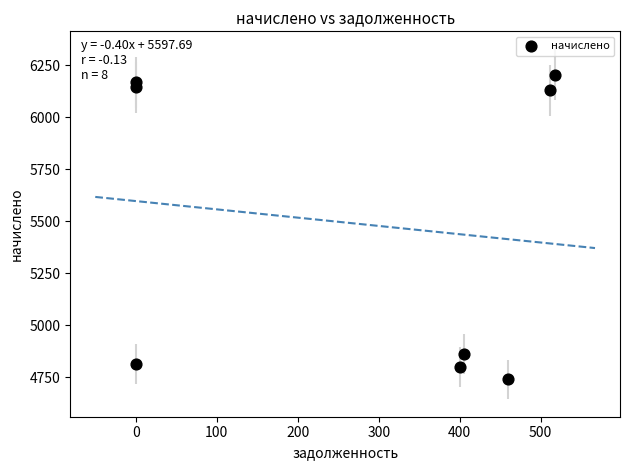

What Y value in the scatter plot is closest to 5472?

4863.2